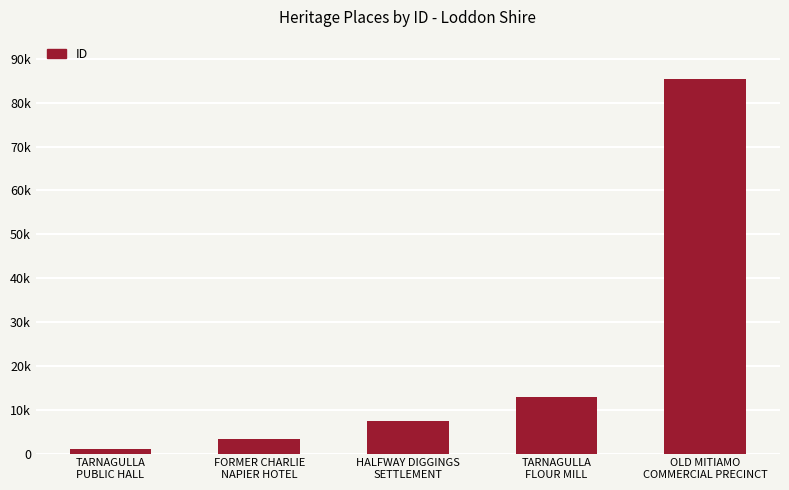

Are the bars horizontal?

No